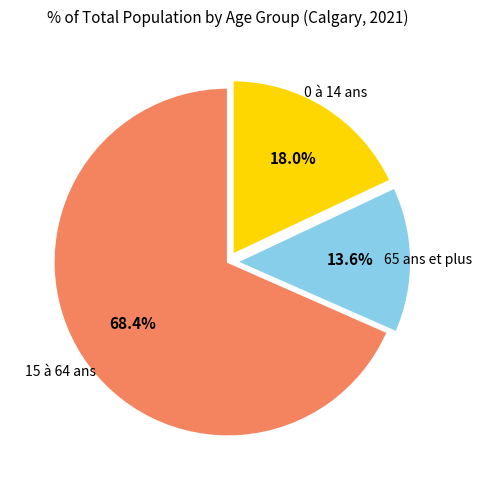

Does any single category account for the majority?

Yes